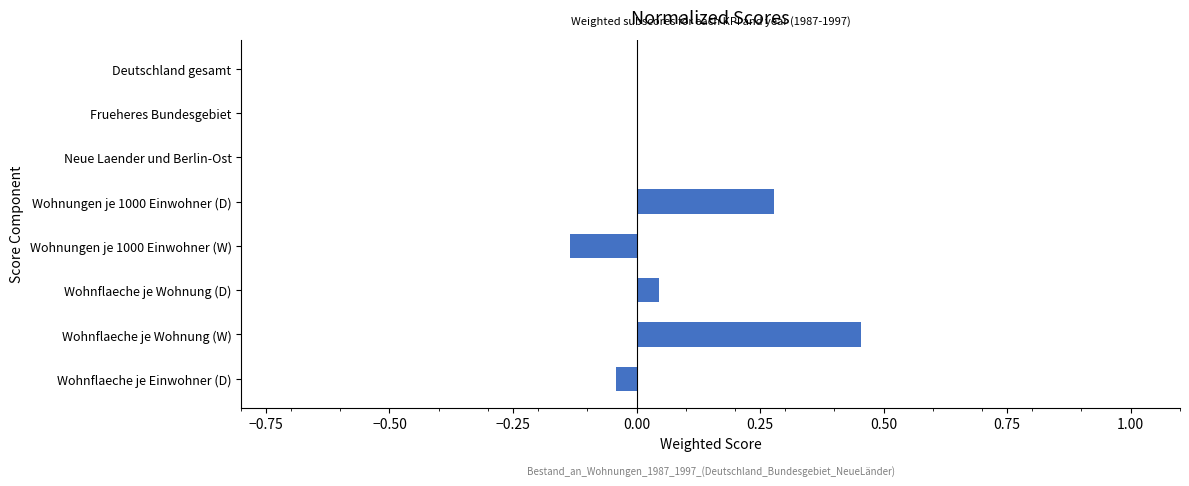

How many distinct data groups are displayed?

1